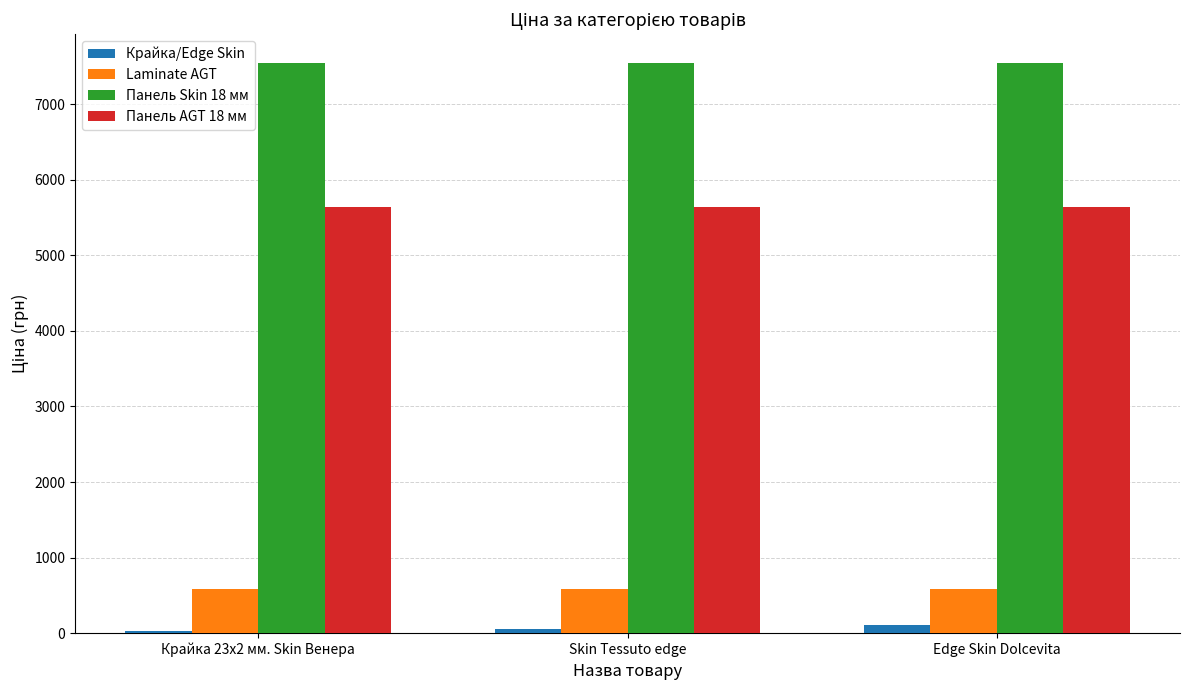

At how many categories does at least one series exceed 5739?

3